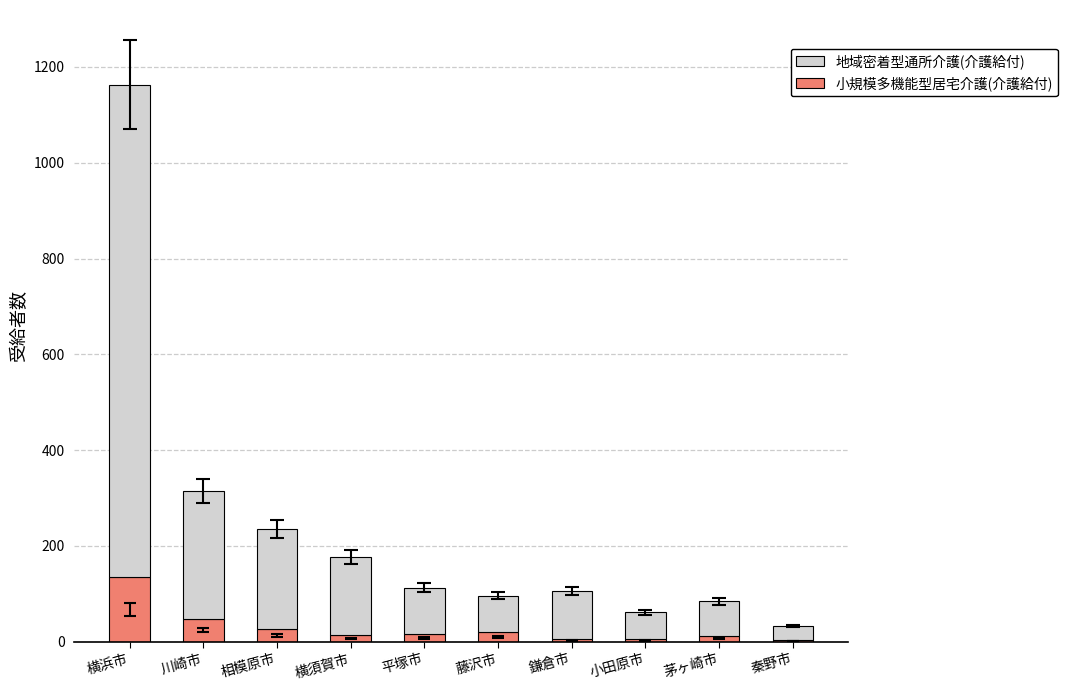

What is the difference between the second highest and minimum values in the 小規模多機能型居宅介護(介護給付) series?

45